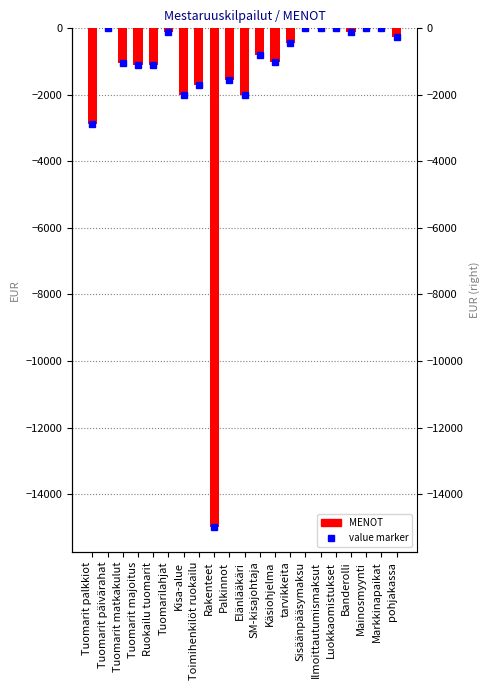

What is the label of the 4th bar from the left?

Tuomarit majoitus